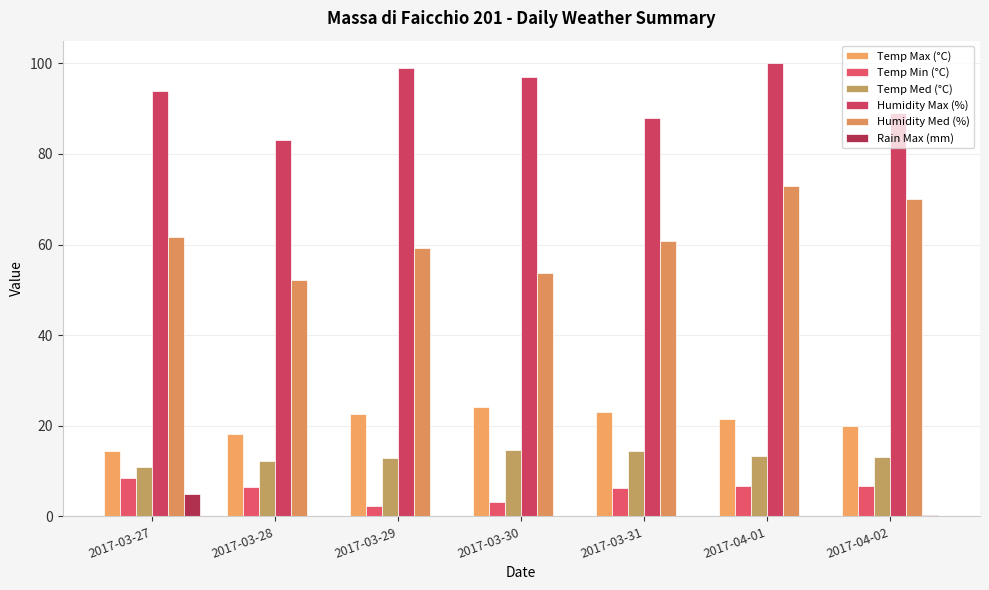

Are the bars horizontal?

No